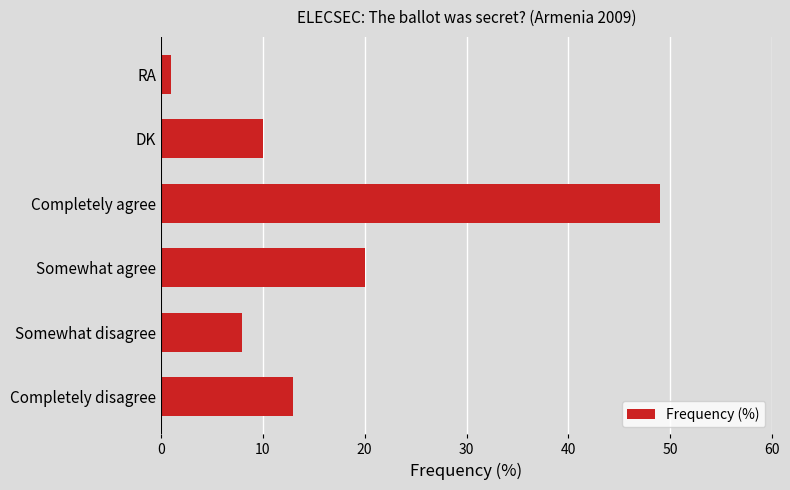

Is it true that the value at Completely agree is 32?

False